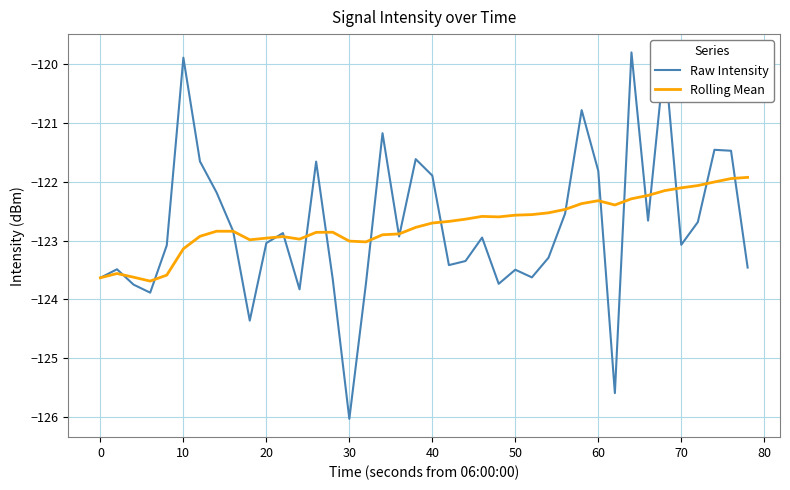

Which series ends up on top after the final intersection of Rolling Mean and Raw Intensity?

Rolling Mean